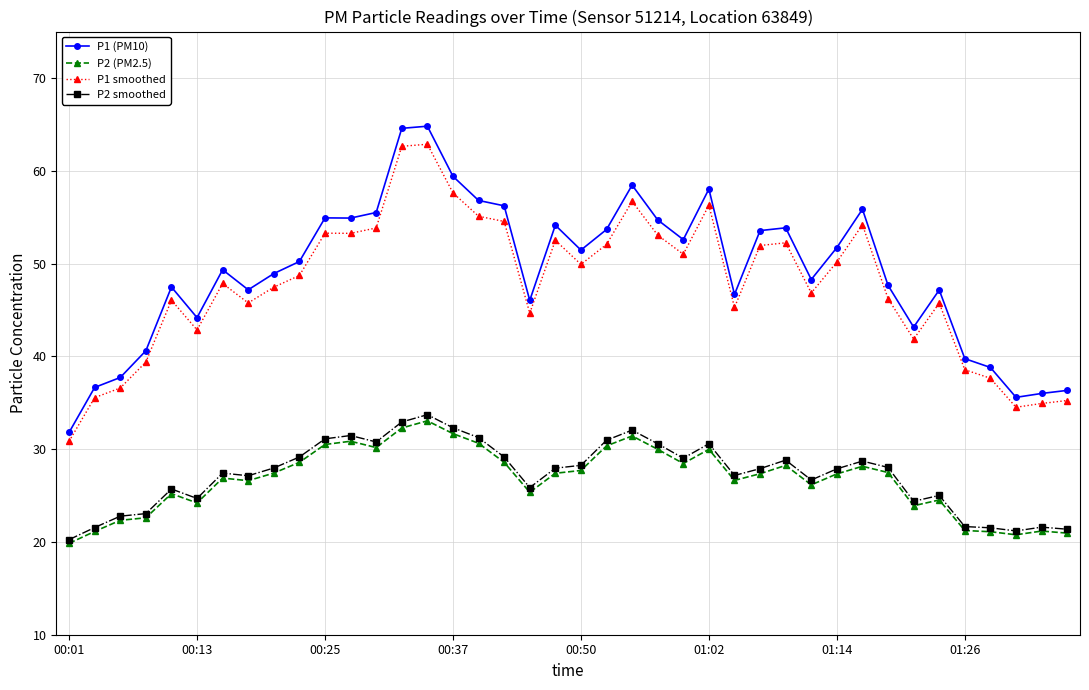

True or false: P2 smoothed and P1 (PM10) cross at least once.

False